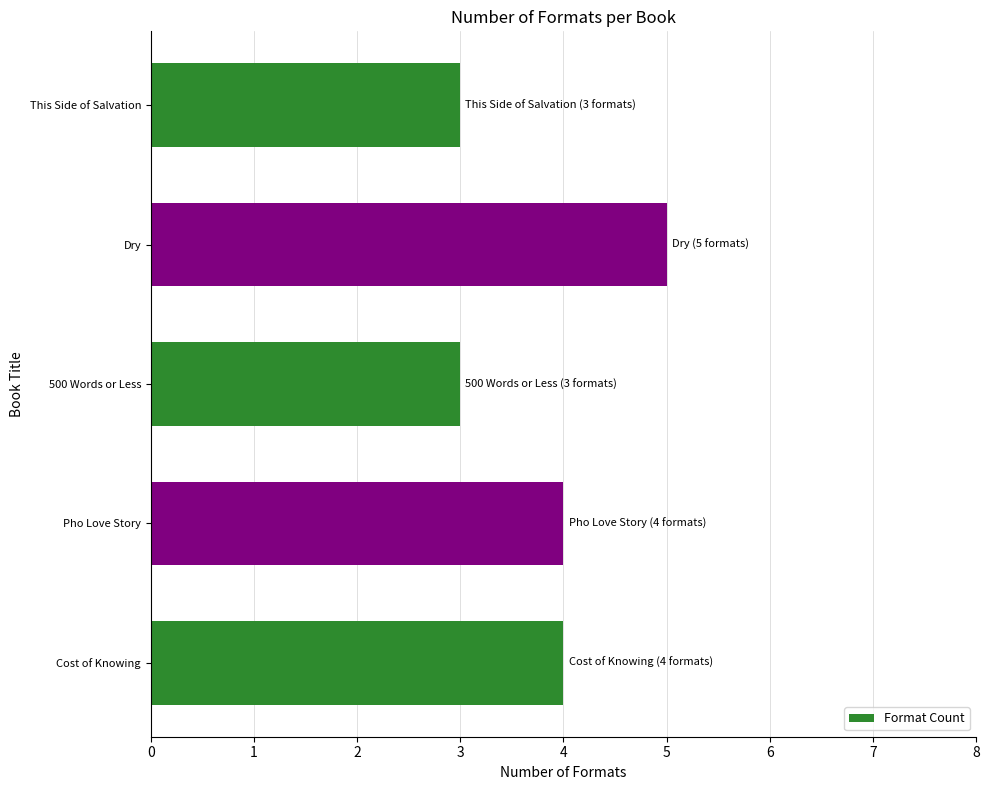

How many values are between 3 and 4?

4